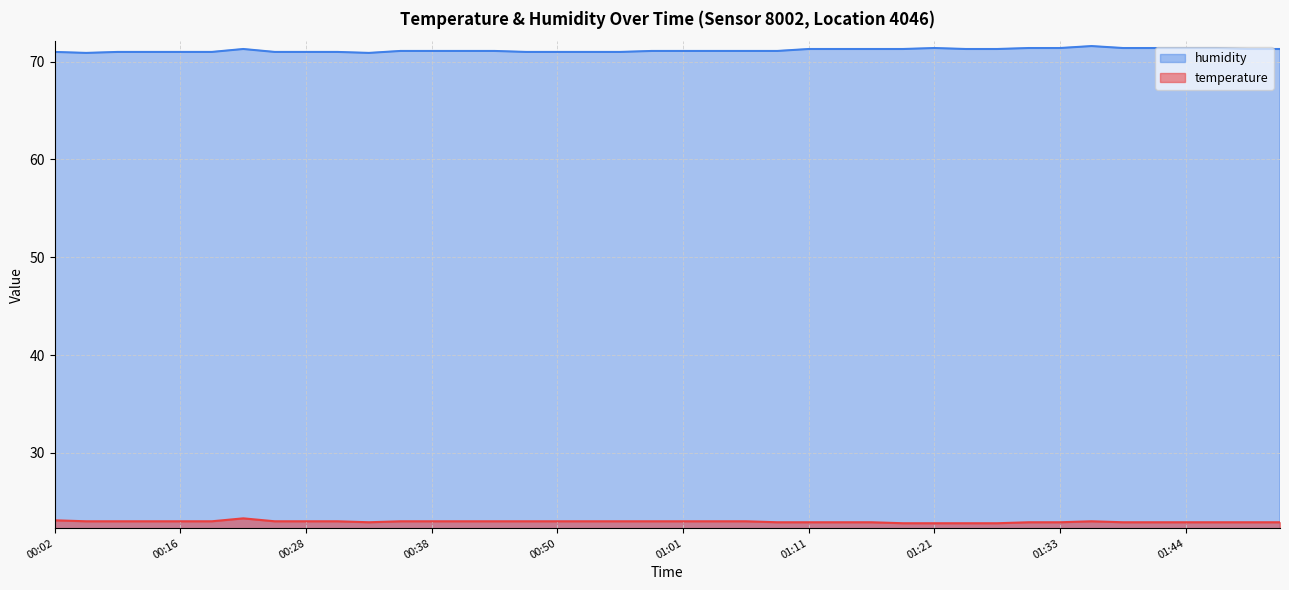

Reading left to right, list all the values displayed in this chart.

temperature: 23.1	23.0	23.0	23.0	23.0	23.0	23.3	23.0	23.0	23.0	22.9	23.0	23.0	23.0	23.0	23.0	23.0	23.0	23.0	23.0	23.0	23.0	23.0	22.9	22.9	22.9	22.9	22.8	22.8	22.8	22.8	22.9	22.9	23.0	22.9	22.9	22.9	22.9	22.9	22.9
humidity: 71.0	70.9	71.0	71.0	71.0	71.0	71.3	71.0	71.0	71.0	70.9	71.1	71.1	71.1	71.1	71.0	71.0	71.0	71.0	71.1	71.1	71.1	71.1	71.1	71.3	71.3	71.3	71.3	71.4	71.3	71.3	71.4	71.4	71.6	71.4	71.4	71.4	71.4	71.3	71.3